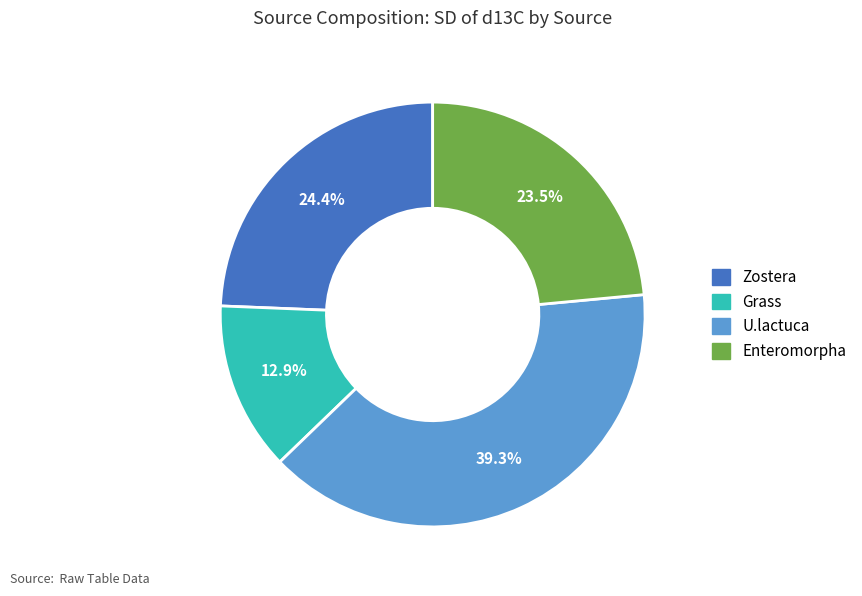

Does Grass represent more than half of the total?

No